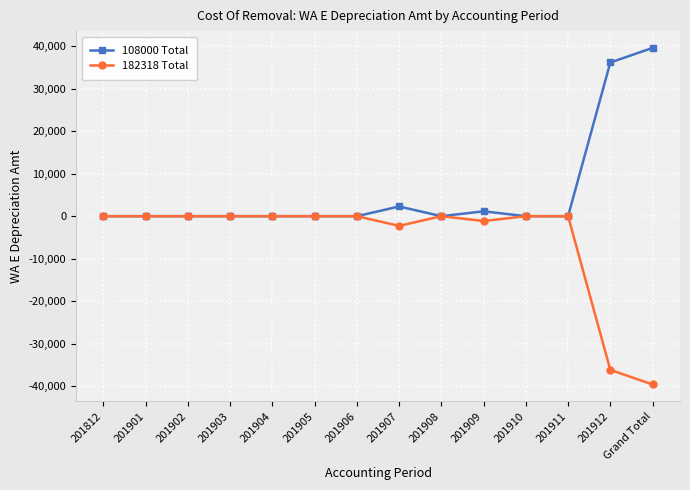

At which label does 108000 Total reach its peak?

Grand Total